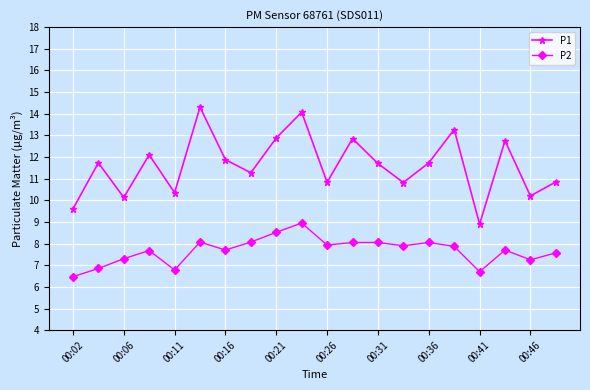

True or false: P1 has more than 1 points higher than both neighbors.

True